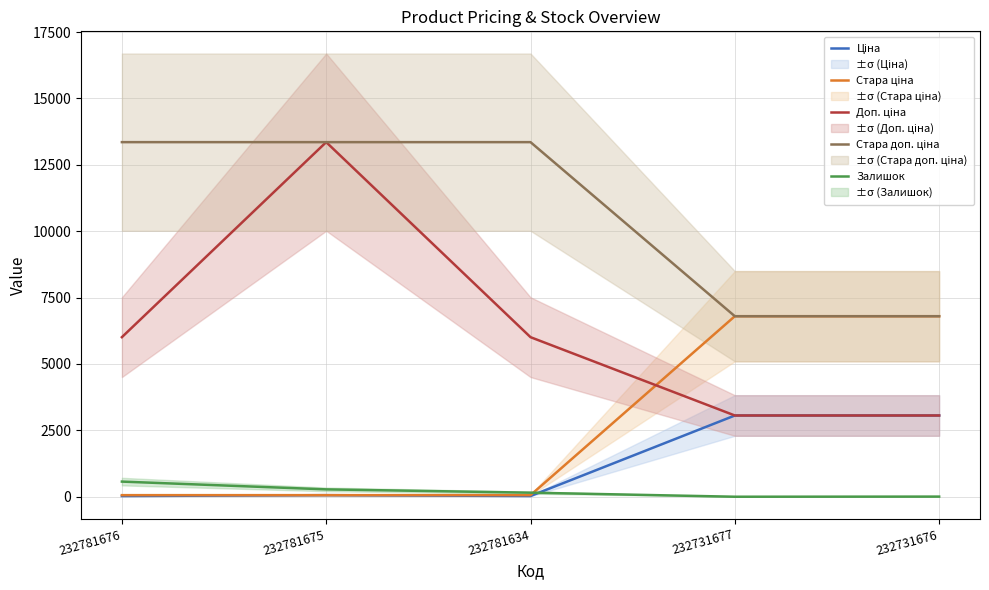

How many Доп. ціна values are between 3060 and 6010?

4